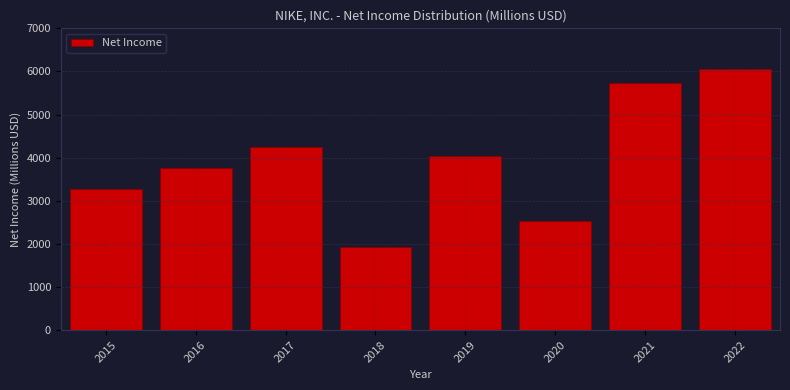

Reading left to right, list all the values displayed in this chart.

3273	3760	4240	1933	4029	2539	5727	6046